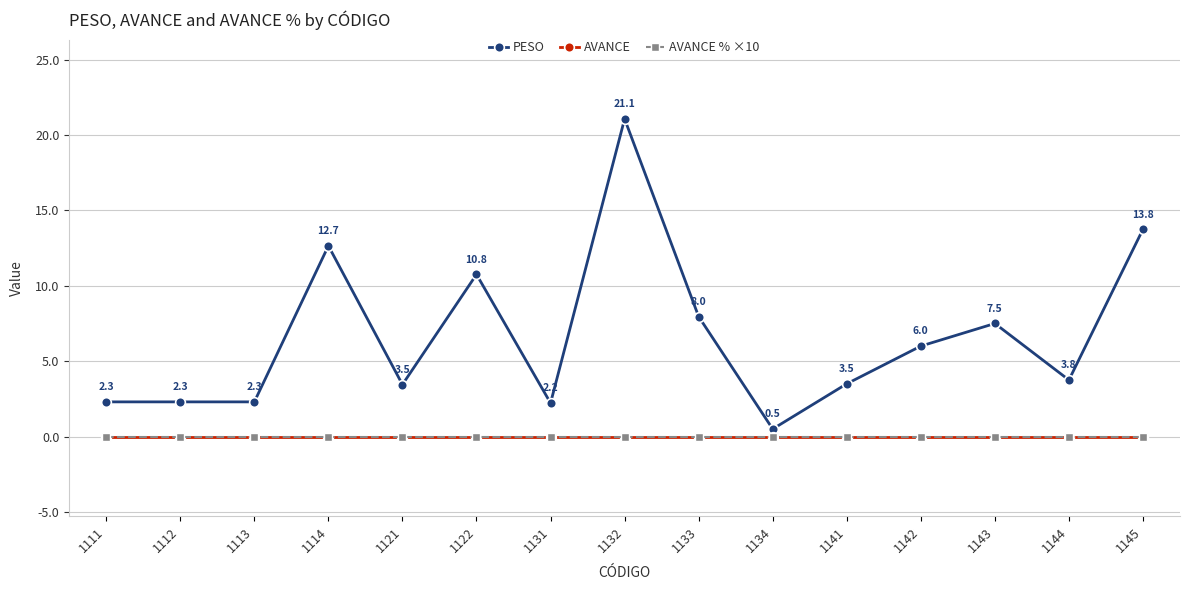

Does the chart have visible grid lines?

Yes